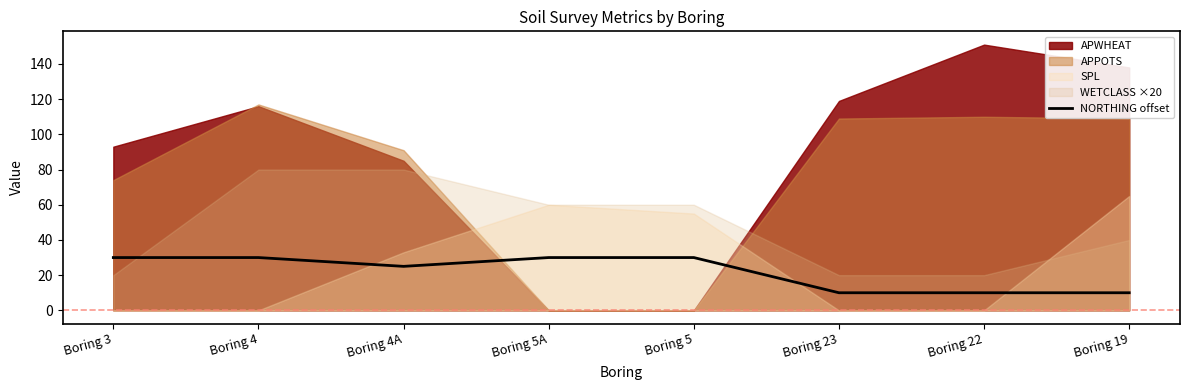

What is the lowest value of the NORTHING offset series?

10